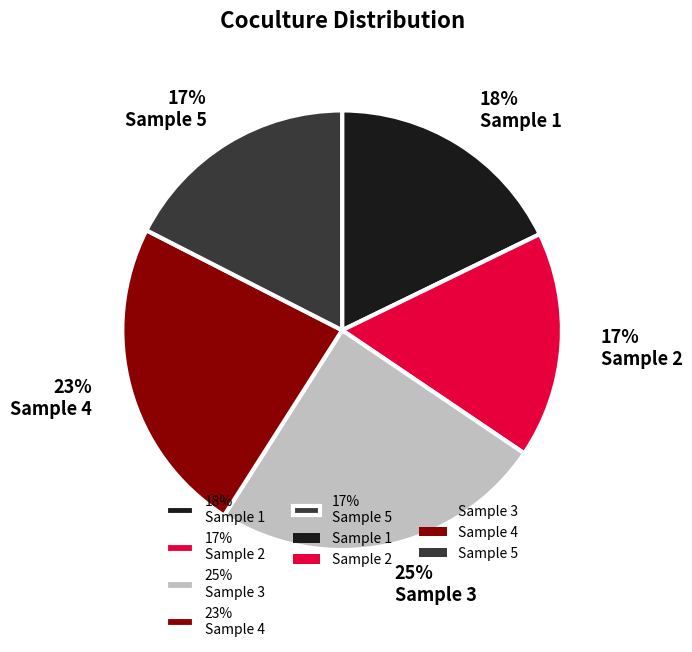

To the nearest percent, what portion does 17% Sample 2 represent?

17%